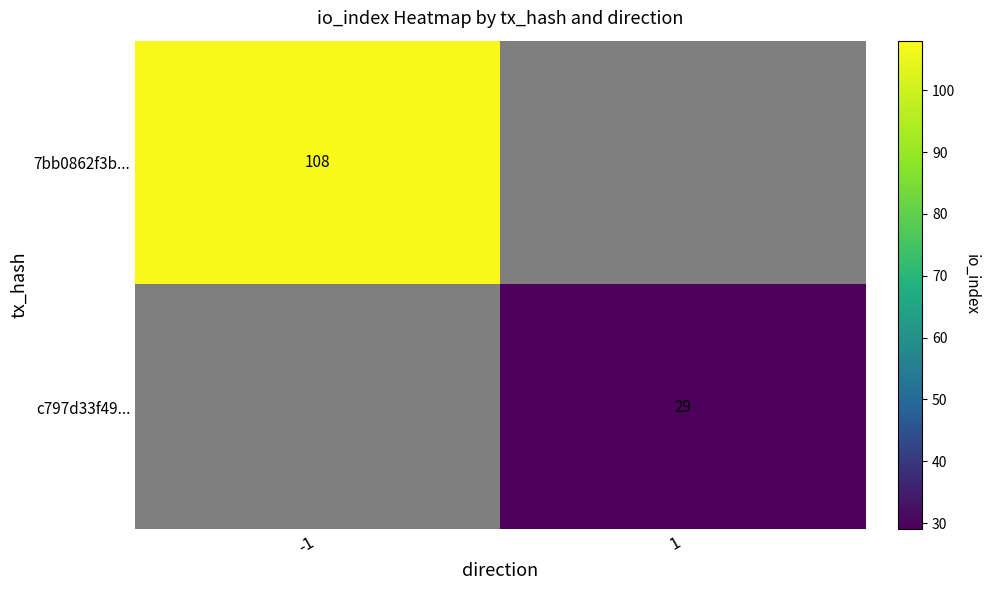

Is it true that 7bb0862f3b... equals 108 at -1?

True